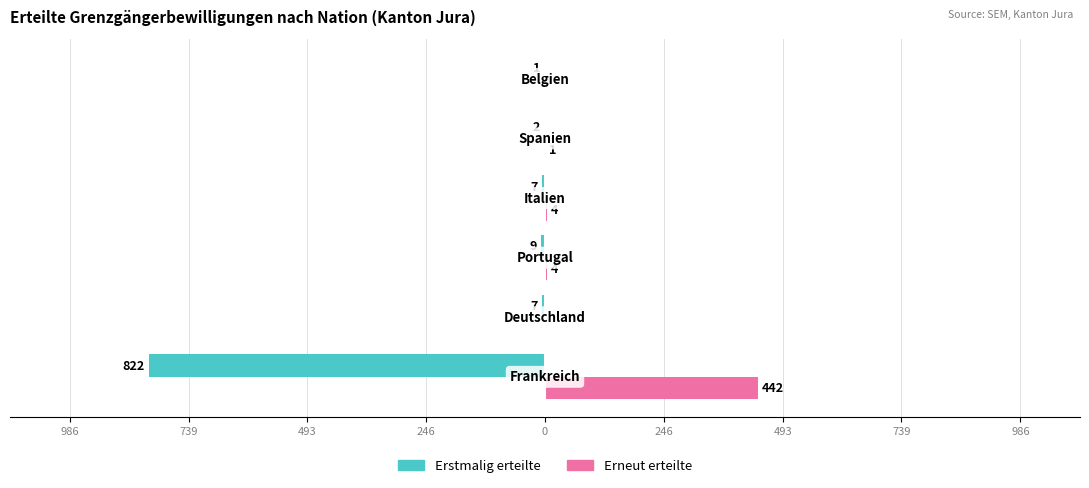

What are all the series names shown in the legend?

Erstmalig erteilte, Erneut erteilte